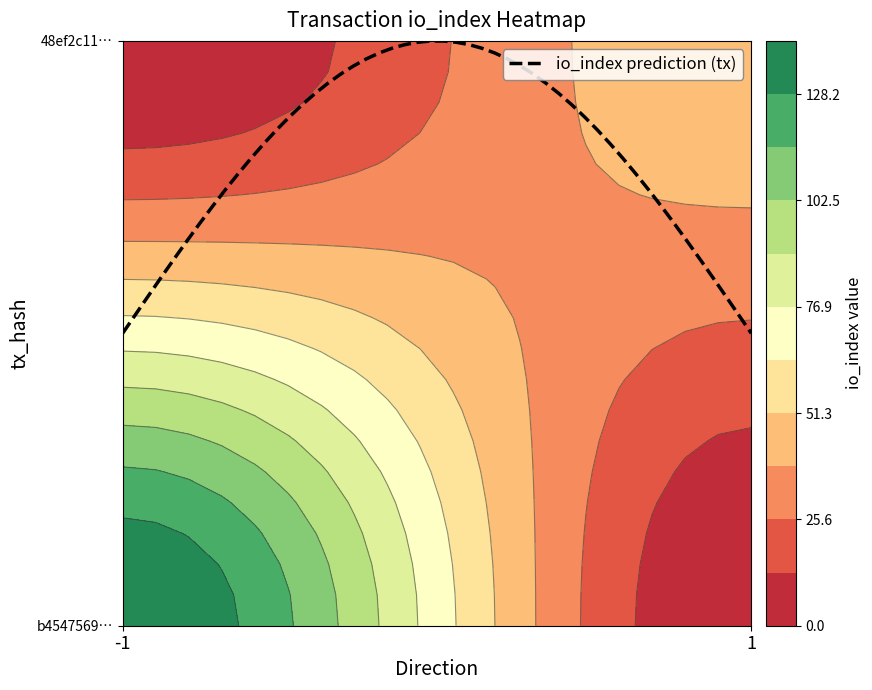

What is the sum of all 48ef2c1149e4b8286a5a5be216891083cee2a10 values?

49